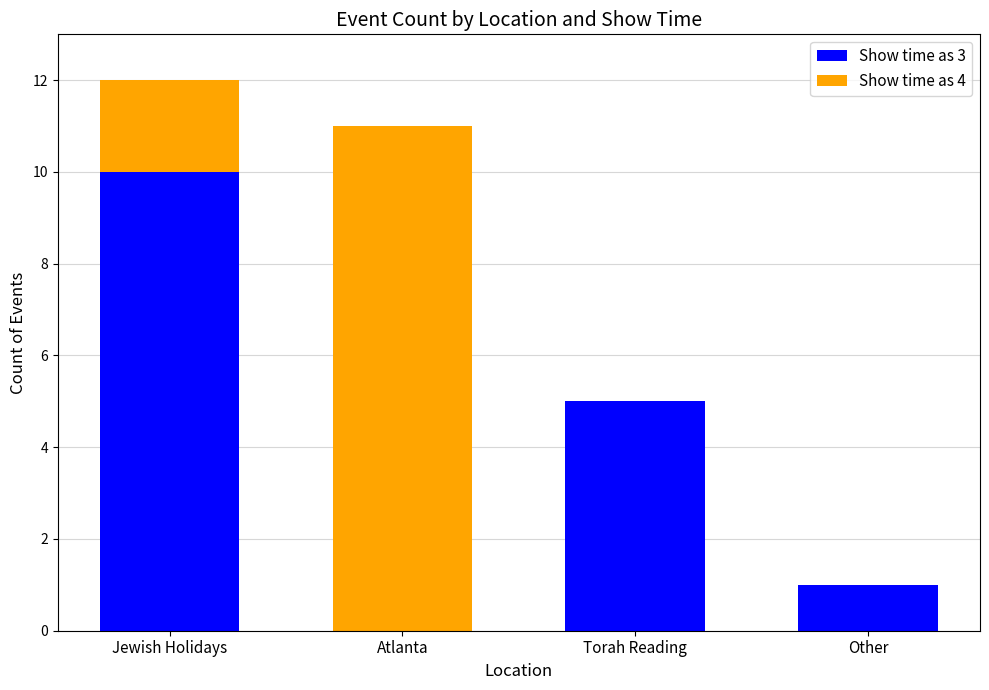

Reading left to right, list the values for the Show time as 3 series.

Jewish Holidays=10	Atlanta=0	Torah Reading=5	Other=1